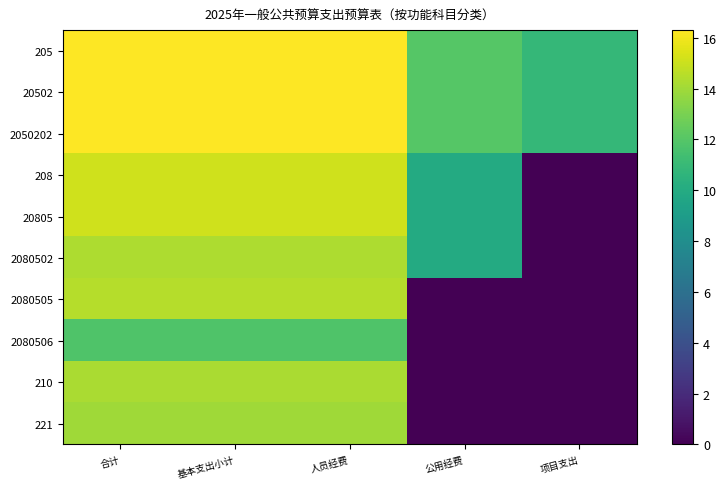

At which category is the sum across all series the highest?

合计